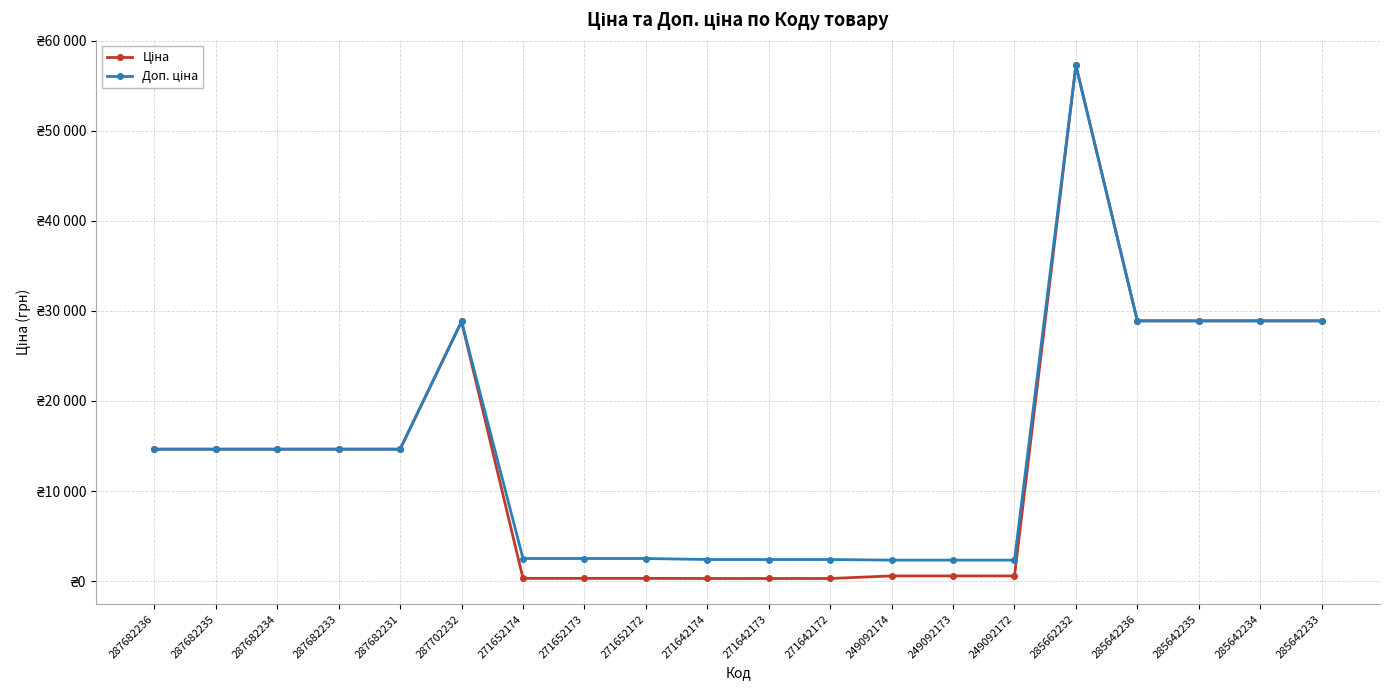

Is this an area chart (filled region under the line)?

No